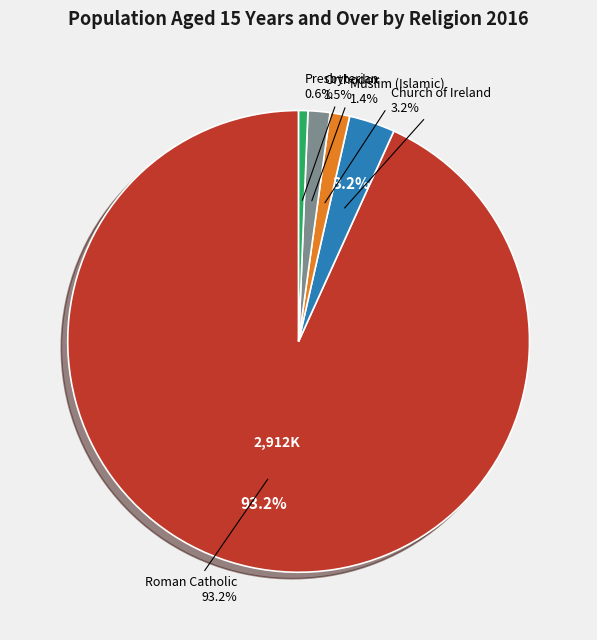

What is the total percentage of Orthodox and Church of Ireland?

4.7%